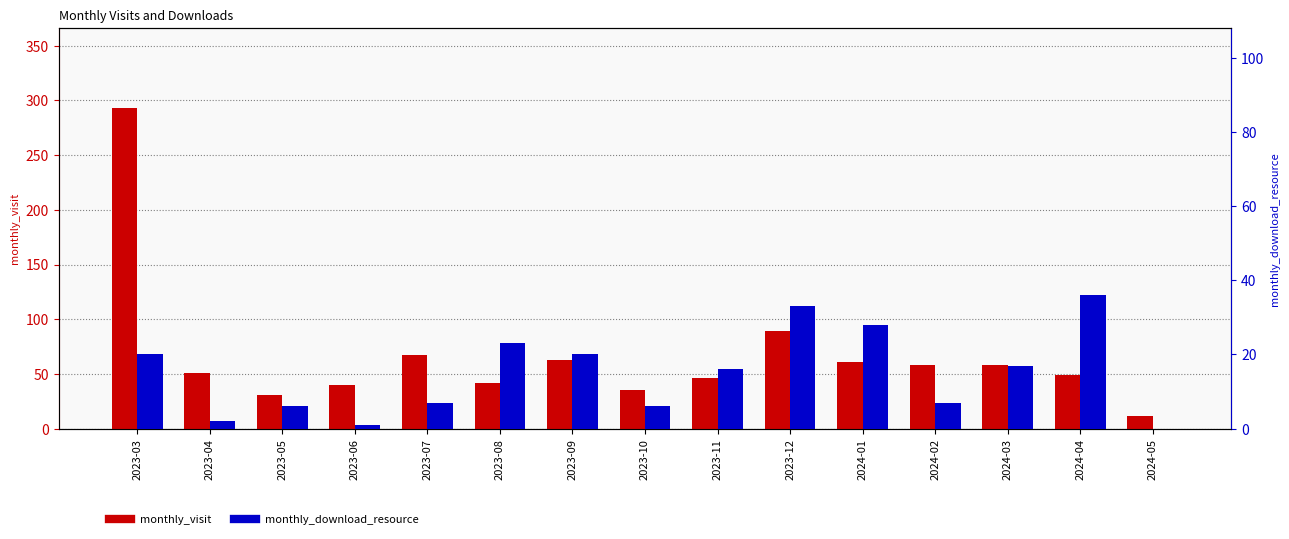

What is the sum of the monthly_visit values at 2024-03 and 2023-11?

104